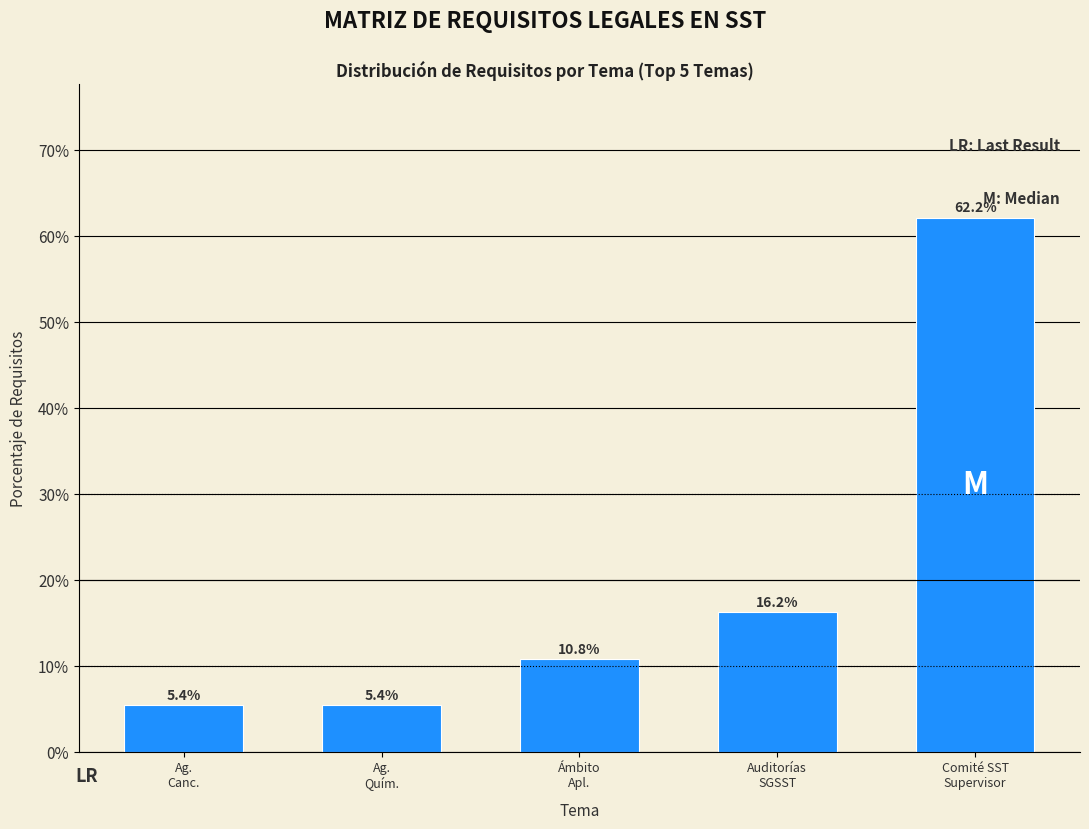

Reading right to left, extract all data points from this chart.

62.2	16.2	10.8	5.4	5.4